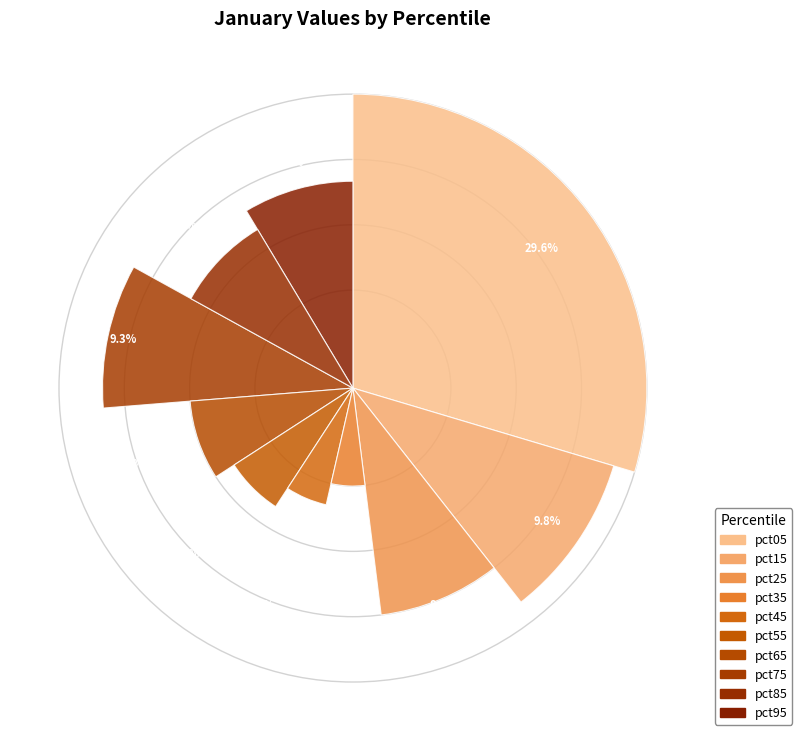

Rank the categories by value from highest to lowest.

pct05, pct15, pct75, pct25, pct95, pct85, pct65, pct55, pct45, pct35